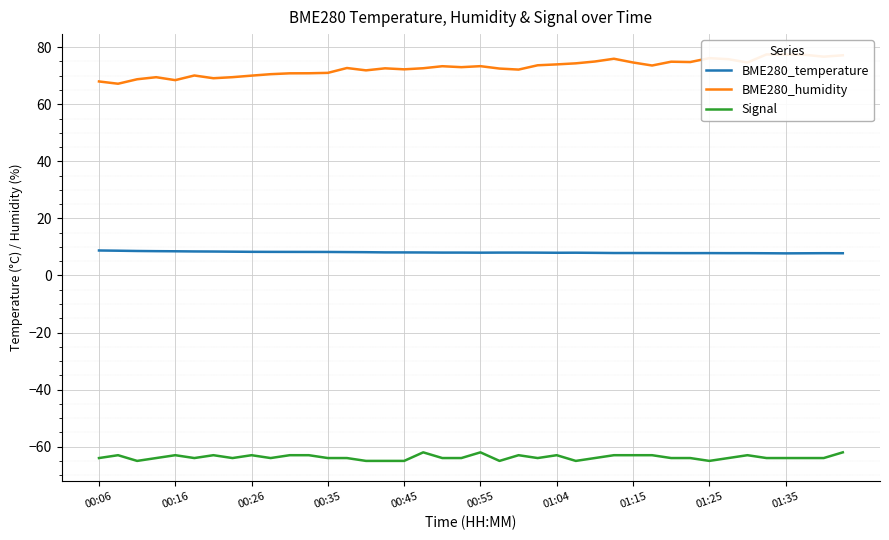

What is the minimum value shown in the chart?

-65.0